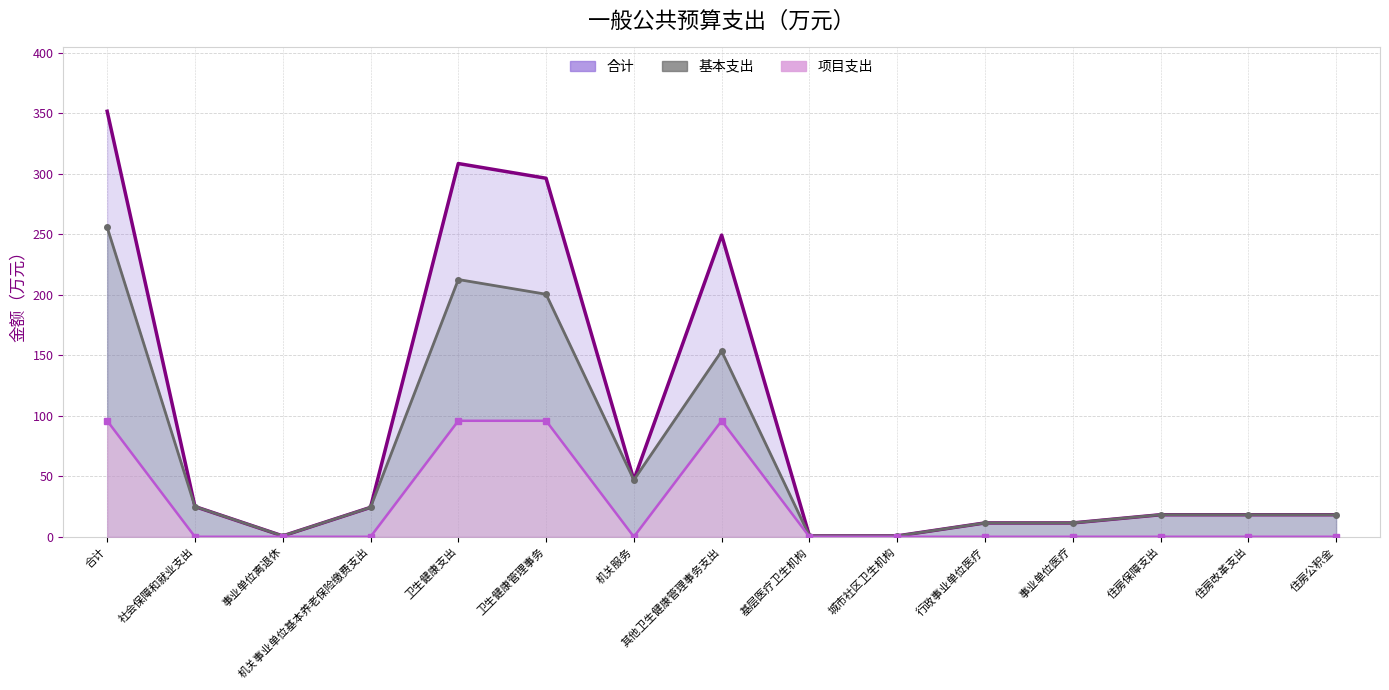

How many distinct data groups are displayed?

3